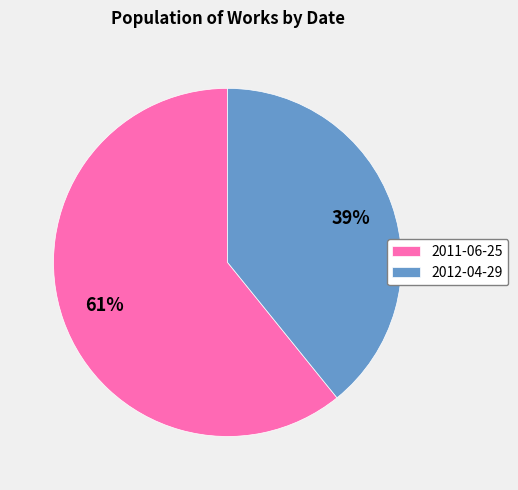

Is there any slice that represents more than half of the pie?

Yes